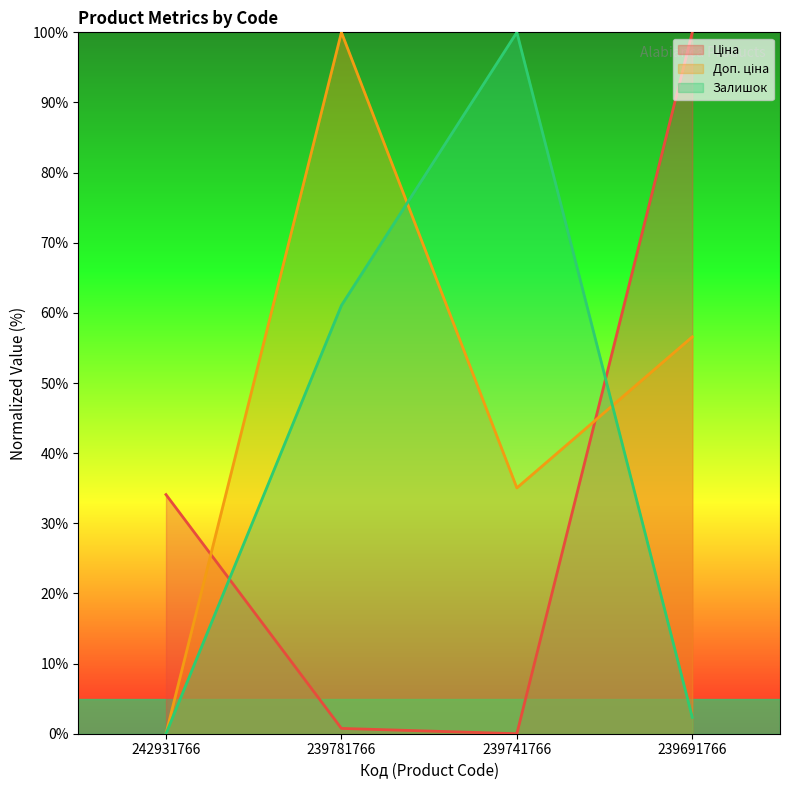

Where does the Залишок series first go above 61?

239781766